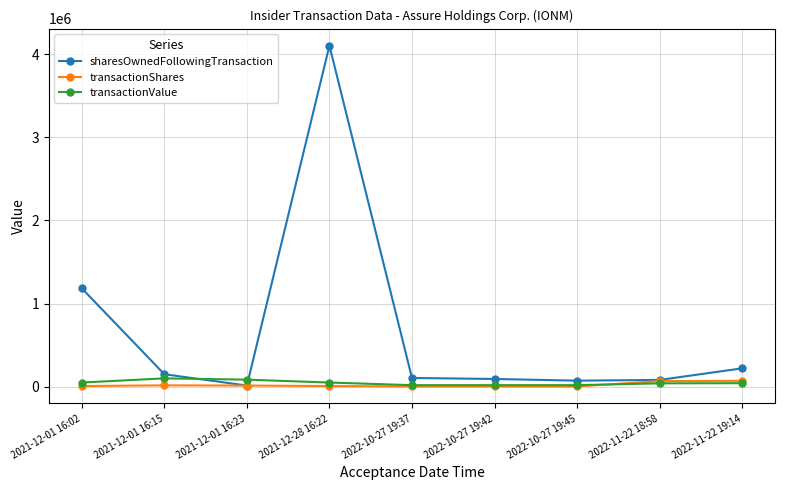

What is the label of the 3rd point from the right?

2022-10-27 19:45